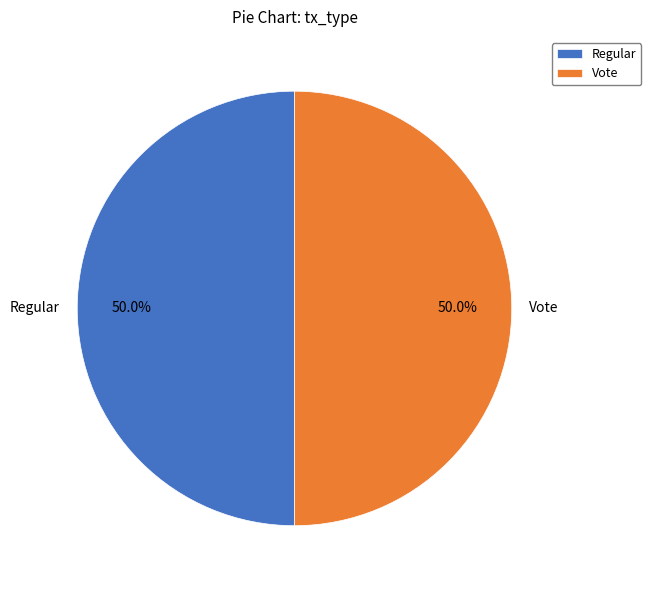

Do Vote and Regular together represent more than half of the pie?

Yes